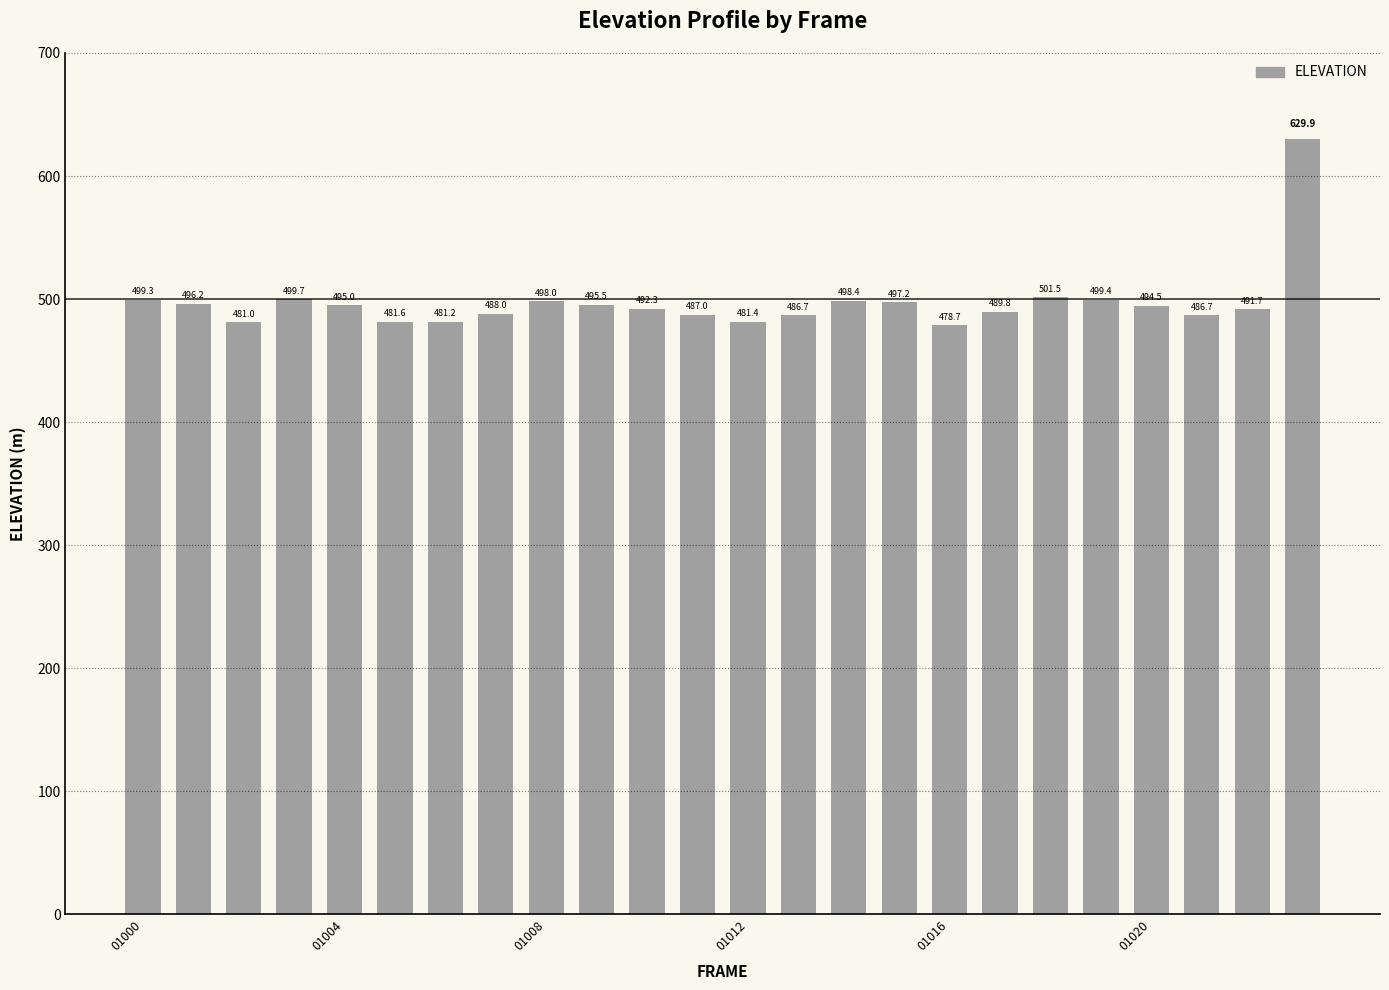

What is the value of the 16th bar from the left?

497.2